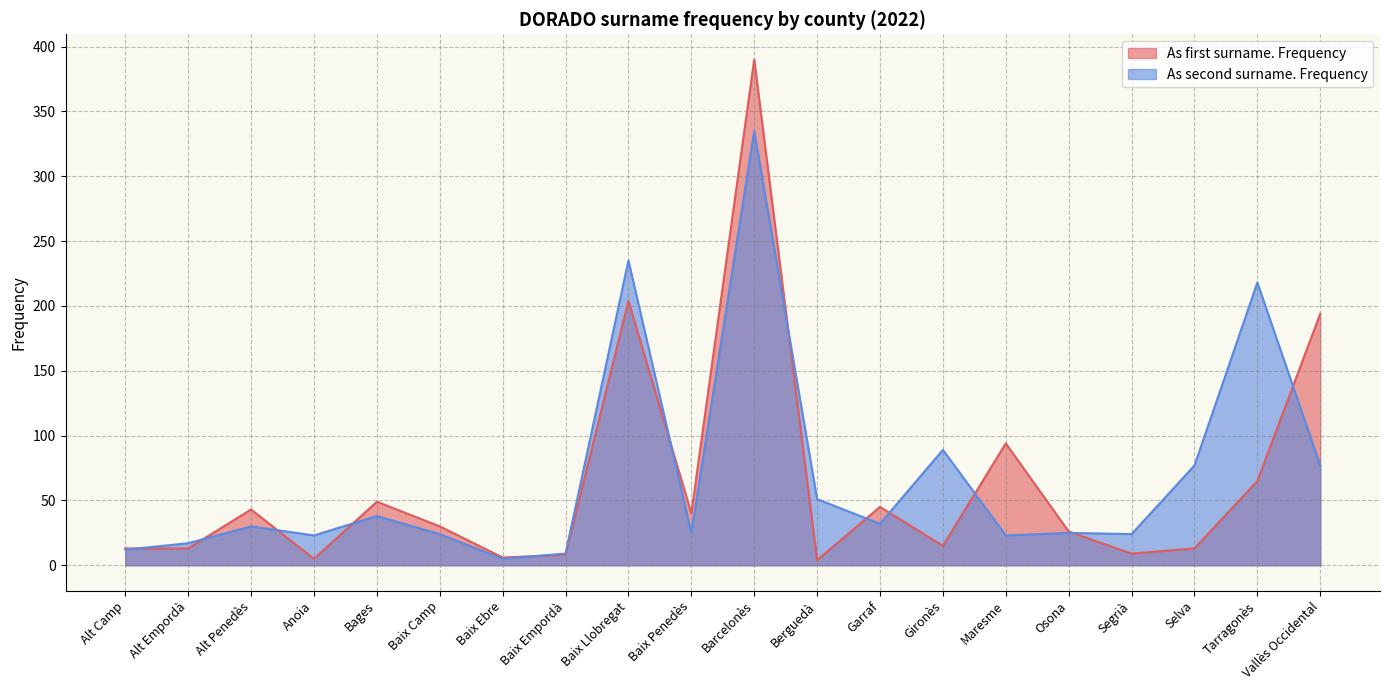

Is the value of As first surname. Frequency at Baix Llobregat greater than the value of As second surname. Frequency at Alt Camp?

Yes